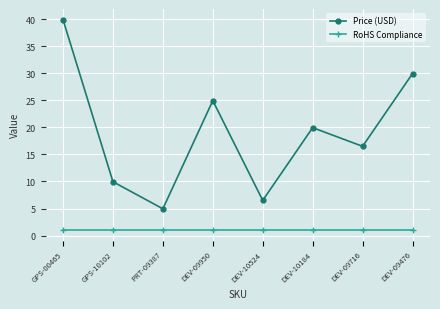

The value of Price (USD) at GPS-10102 is 14.7. True or false?

False